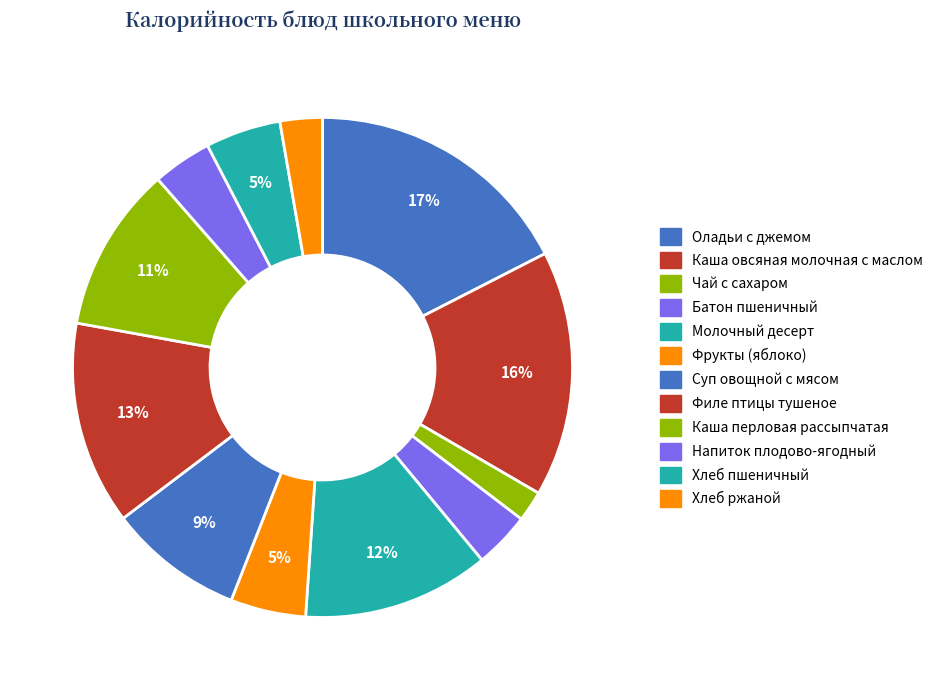

To the nearest percent, what is the average slice percentage?

8%